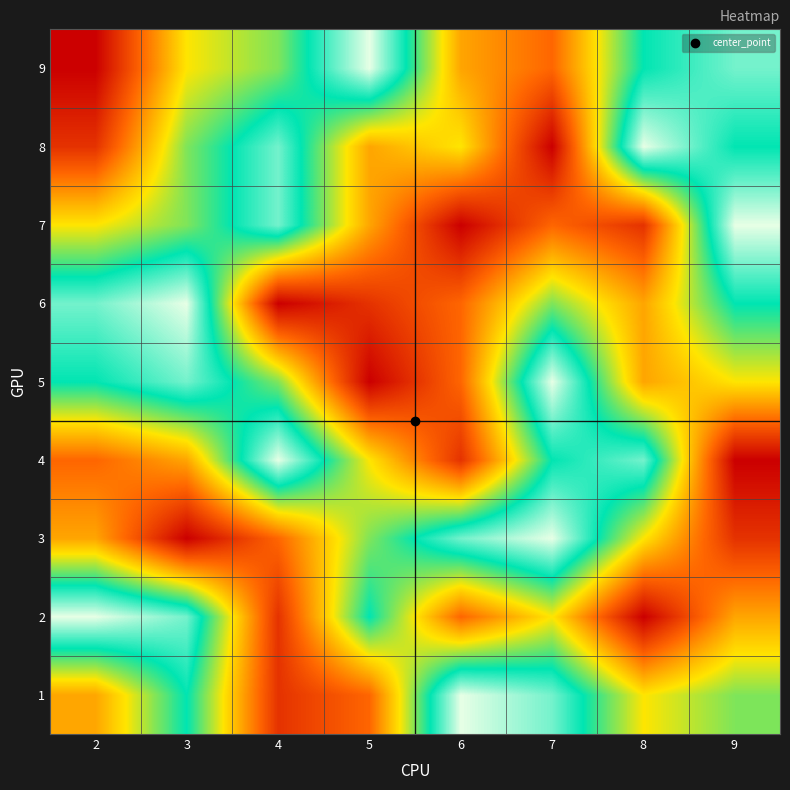

What is the difference between the highest and lowest values at 3?

8